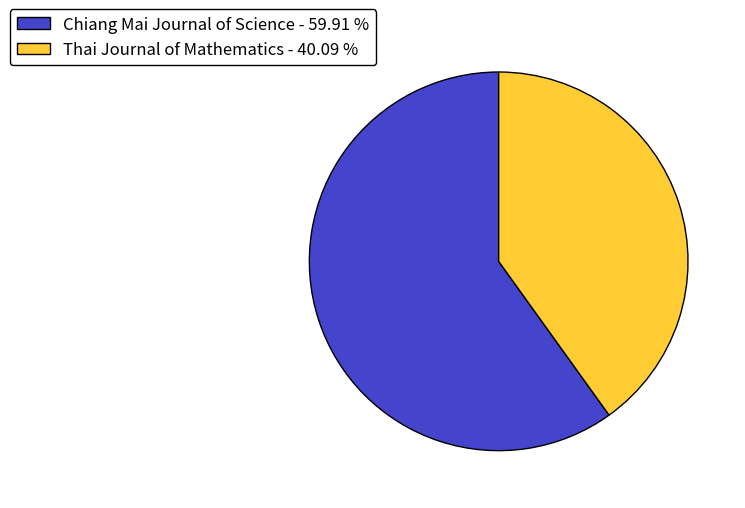

Is the sum of Chiang Mai Journal of Science and Thai Journal of Mathematics greater than half?

Yes